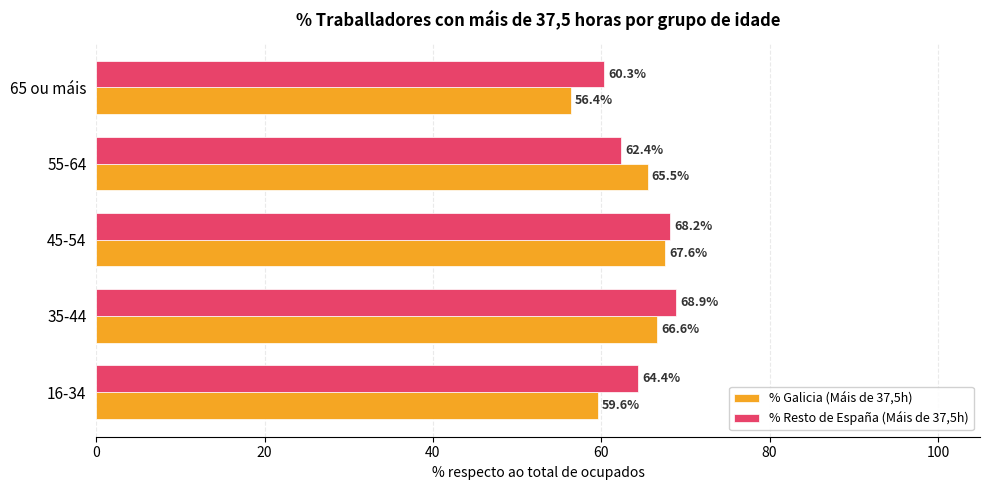

What is the difference between the maximum and minimum values in the % Resto de España (Máis de 37,5h) series?

8.6